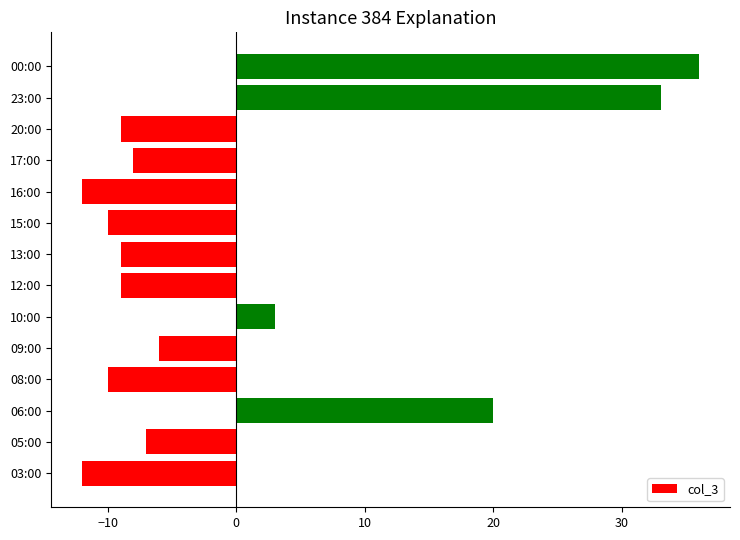

What is the difference between the second highest and minimum values?

45